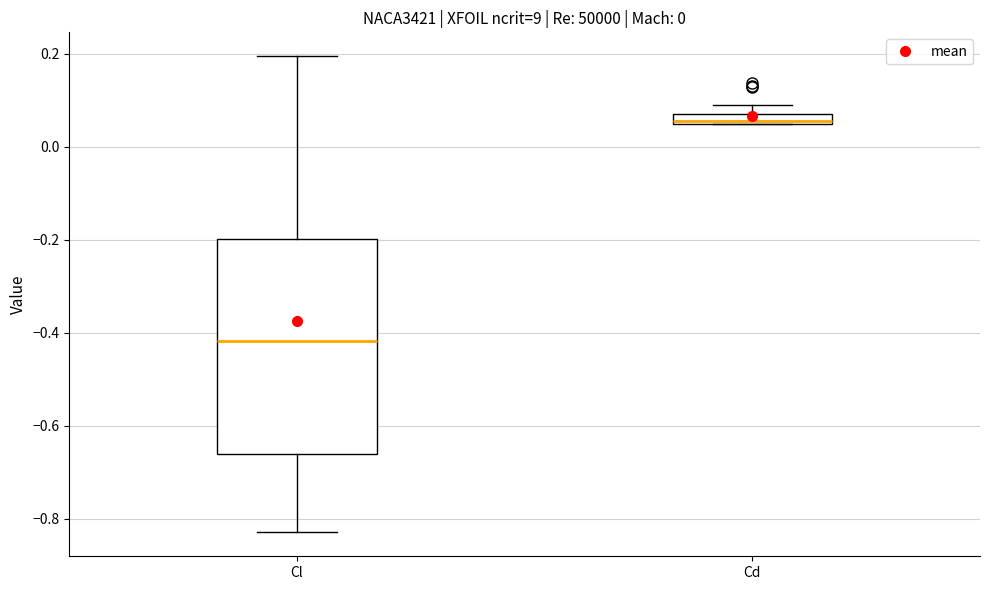

Which box's median line is the lowest?

Cl